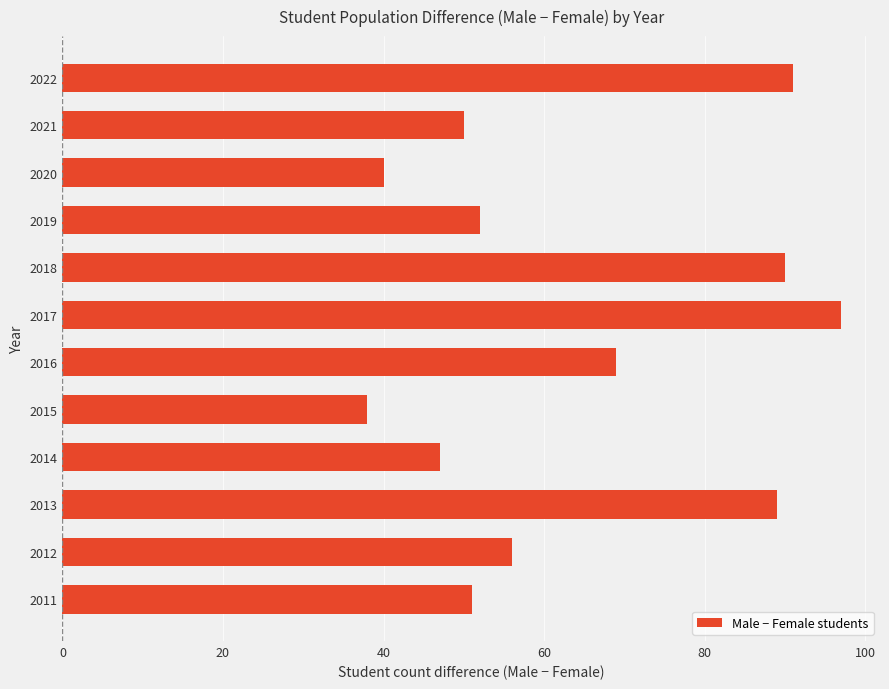

What is the approximate value at 2012?

56